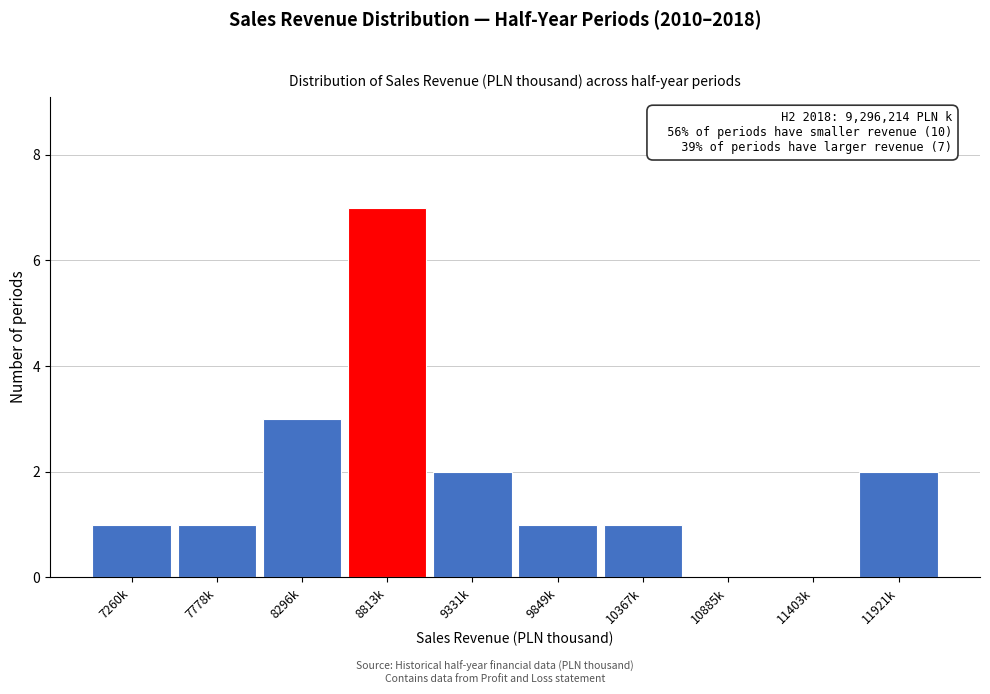

Reading right to left, what are all the values shown in this chart?

11921k=2	11403k=0	10885k=0	10367k=1	9849k=1	9331k=2	8813k=7	8296k=3	7778k=1	7260k=1